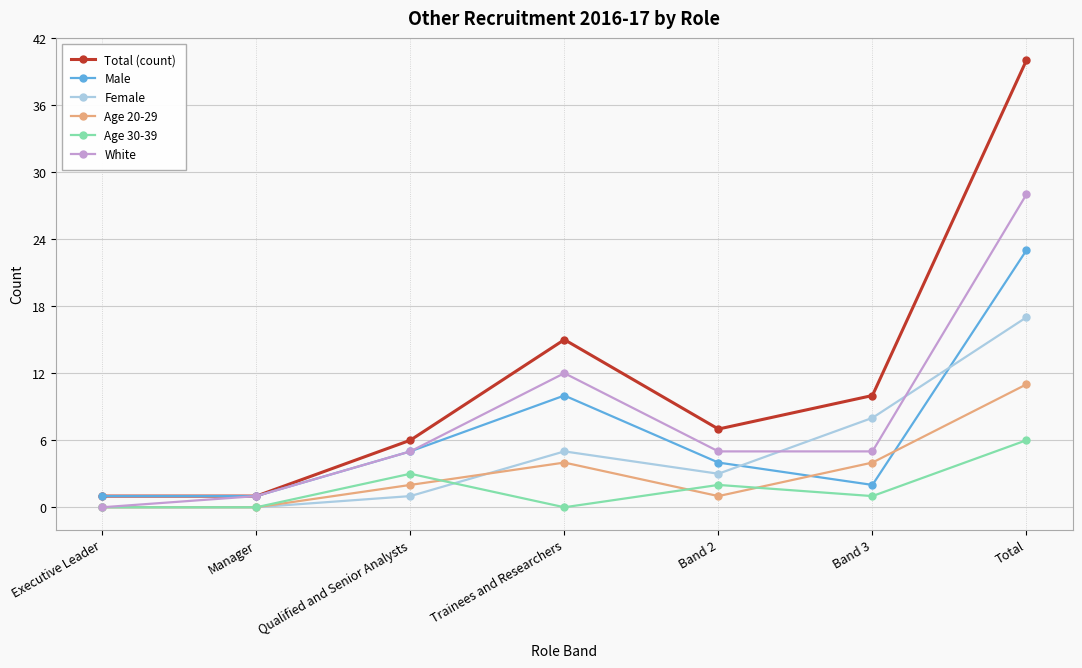

True or false: Age 20-29 has more than 2 points higher than both neighbors.

False